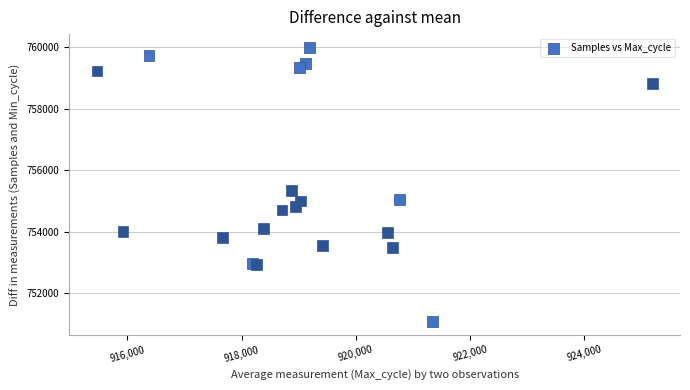

What Y value in the scatter plot is closest to 755537?

755332